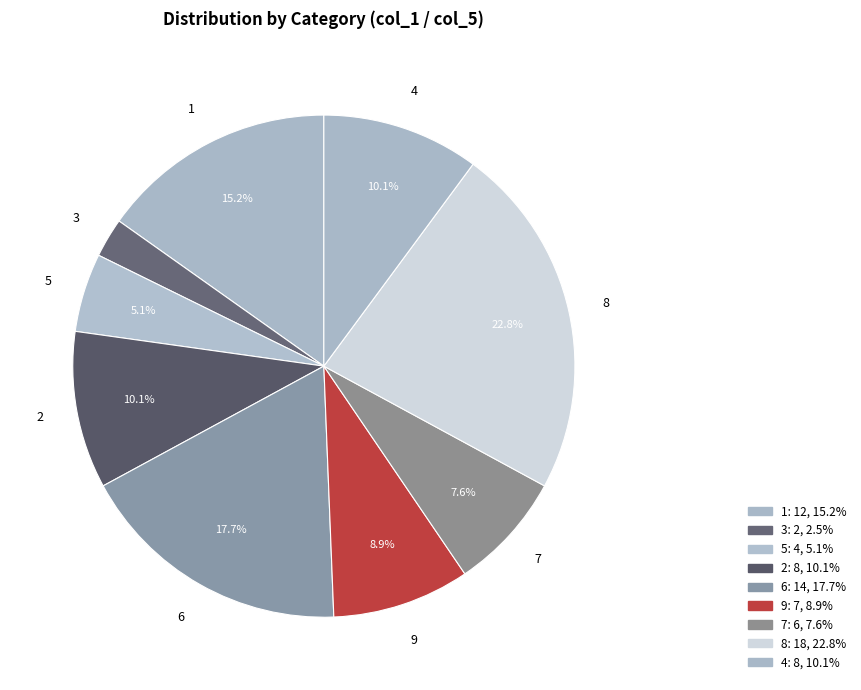

Is there any slice that represents more than half of the pie?

No